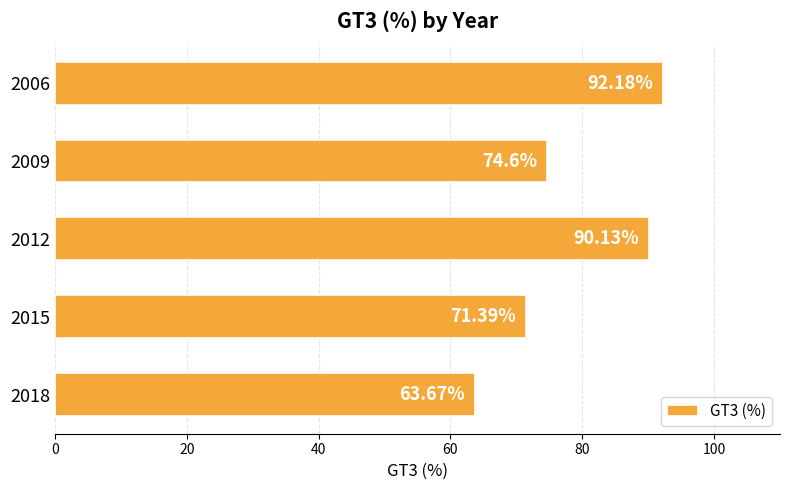

What is the ratio of the value at 2018 to the value at 2015?

0.9